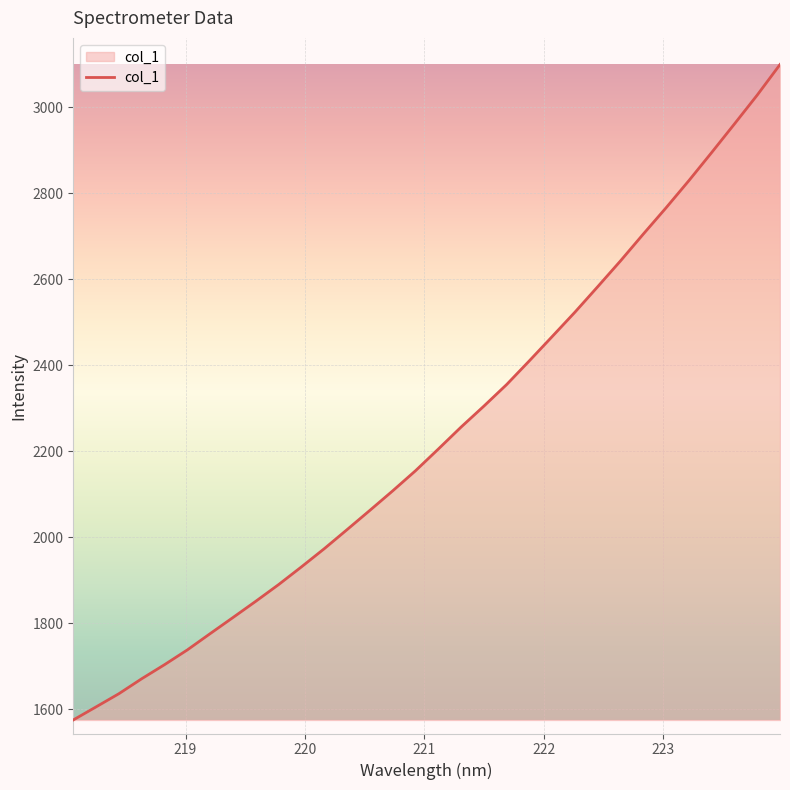

What is the maximum value shown in the chart?

3098.9